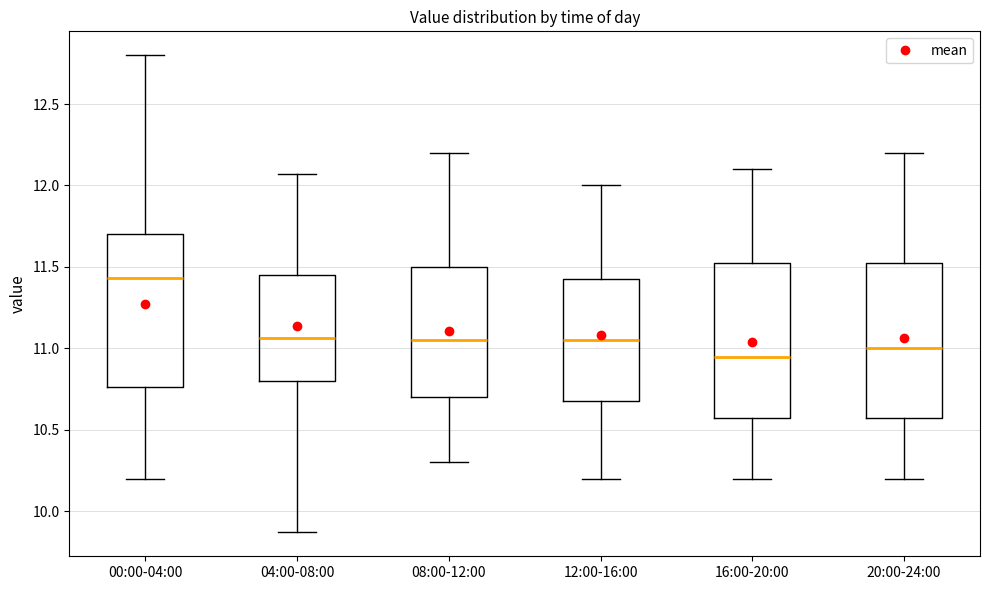

Where does the upper whisker of the box for 04:00-08:00 end on the y-axis? The values are not printed on the chart, so give them approximately, as read against the axis.

12.05